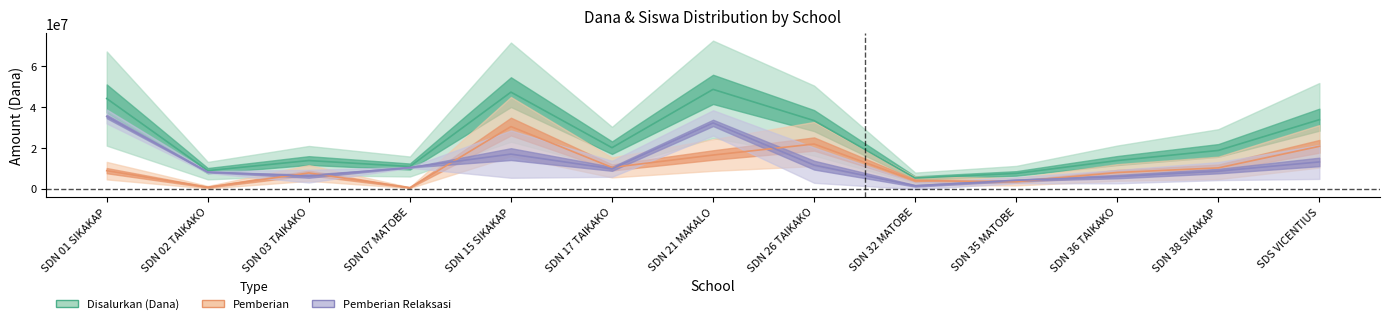

True or false: Pemberian has a value of 10125000 at SDN 38 SIKAKAP.

True